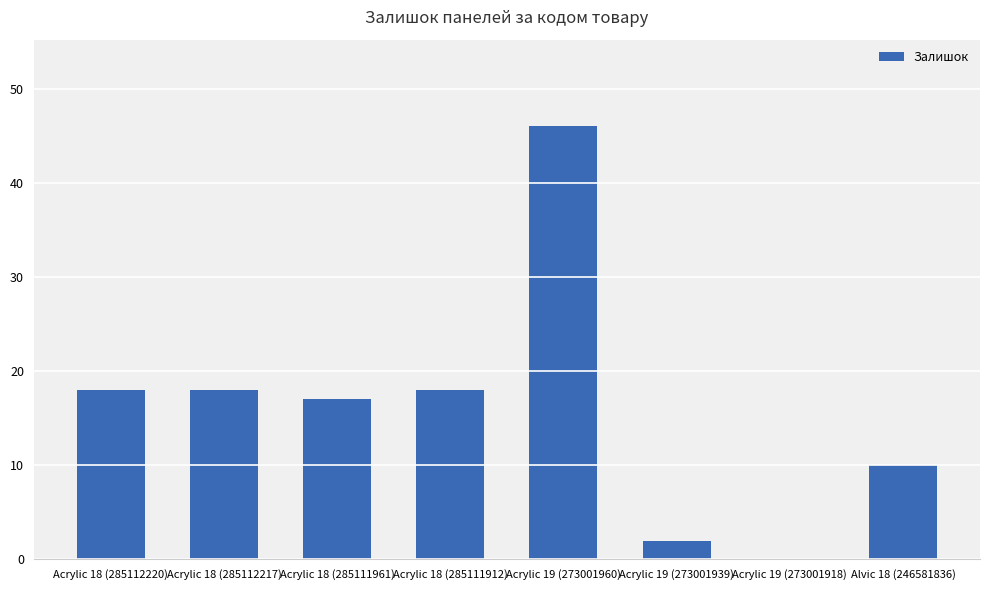

The chart shows a value of 11 at Acrylic 18 (285111961). True or false?

False